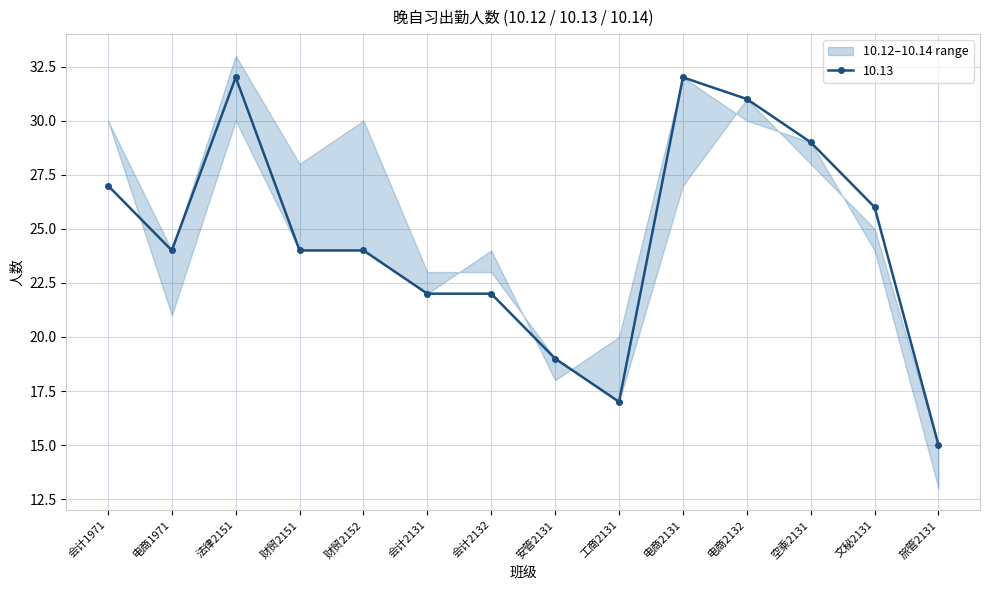

How many times do 10.14 and 10.12 cross each other?

6